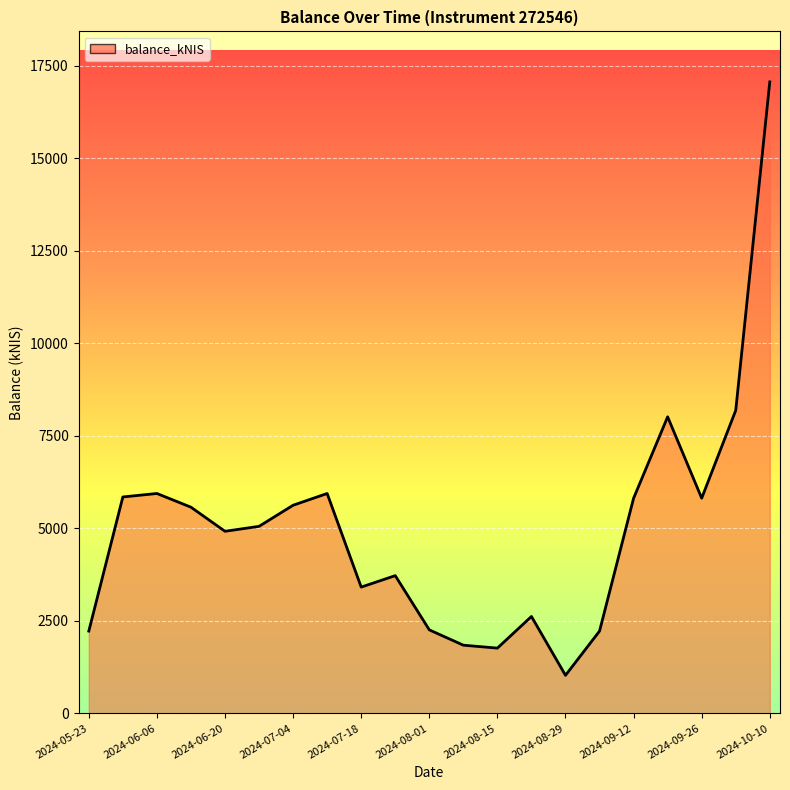

What is the greatest value displayed?

17060.3